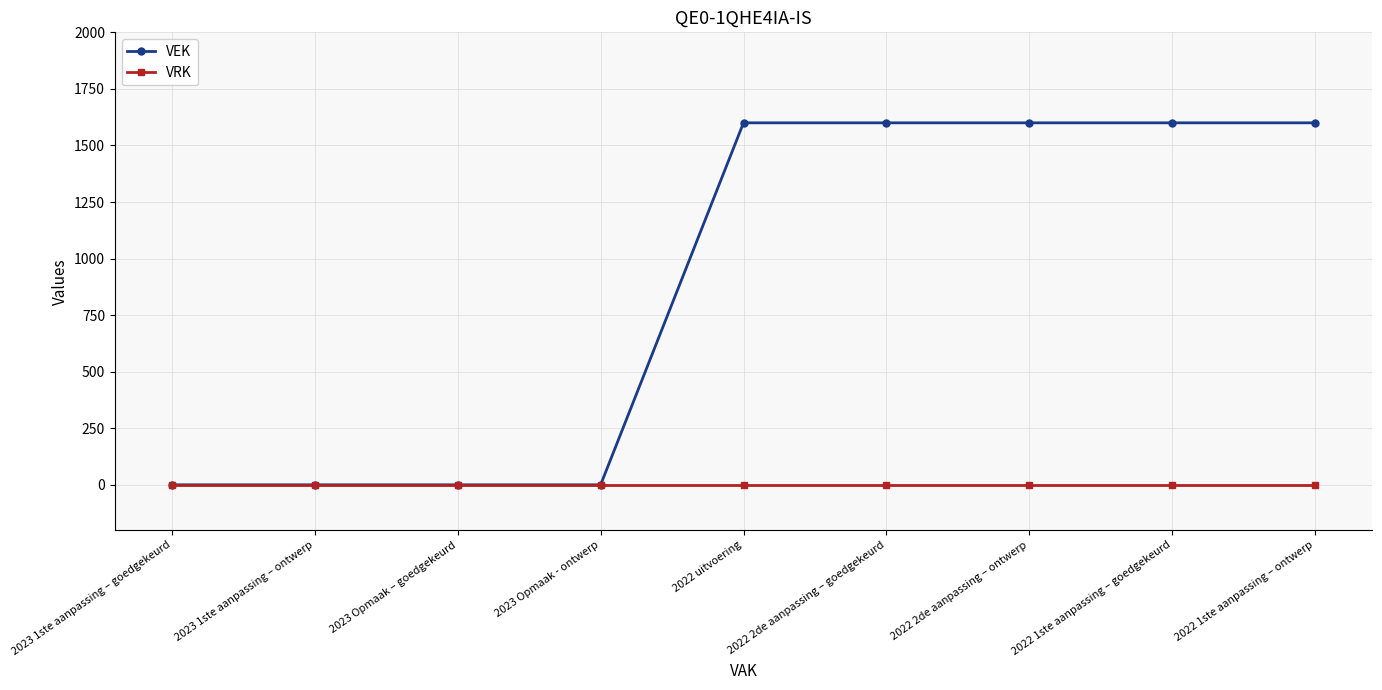

How many lines are shown in the chart?

2